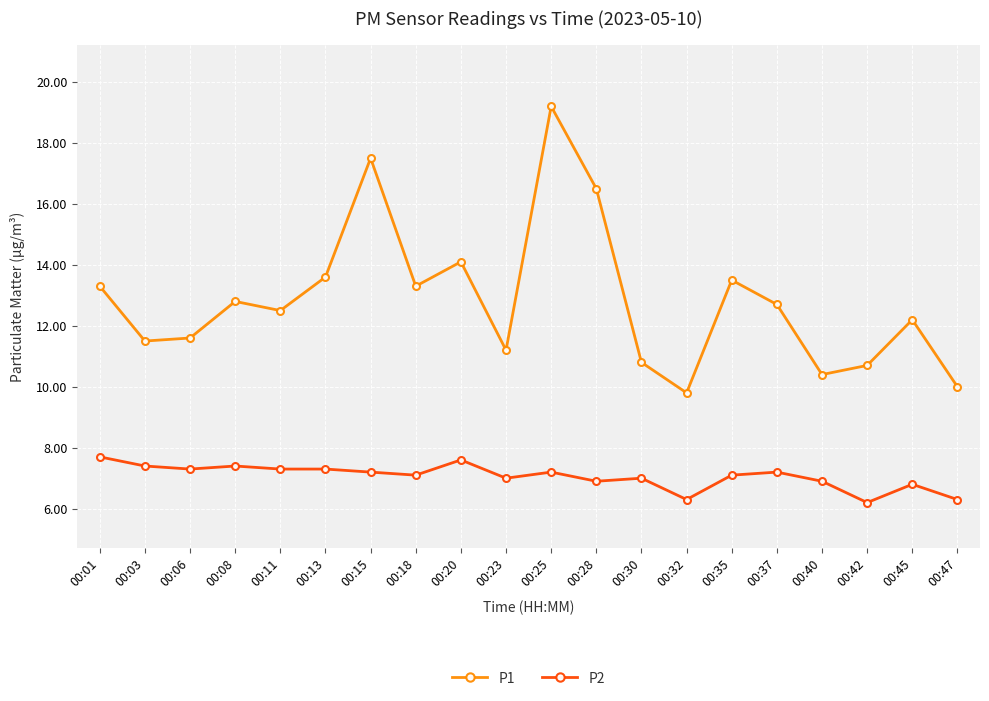

At which label is P1 closest to 14?

00:20